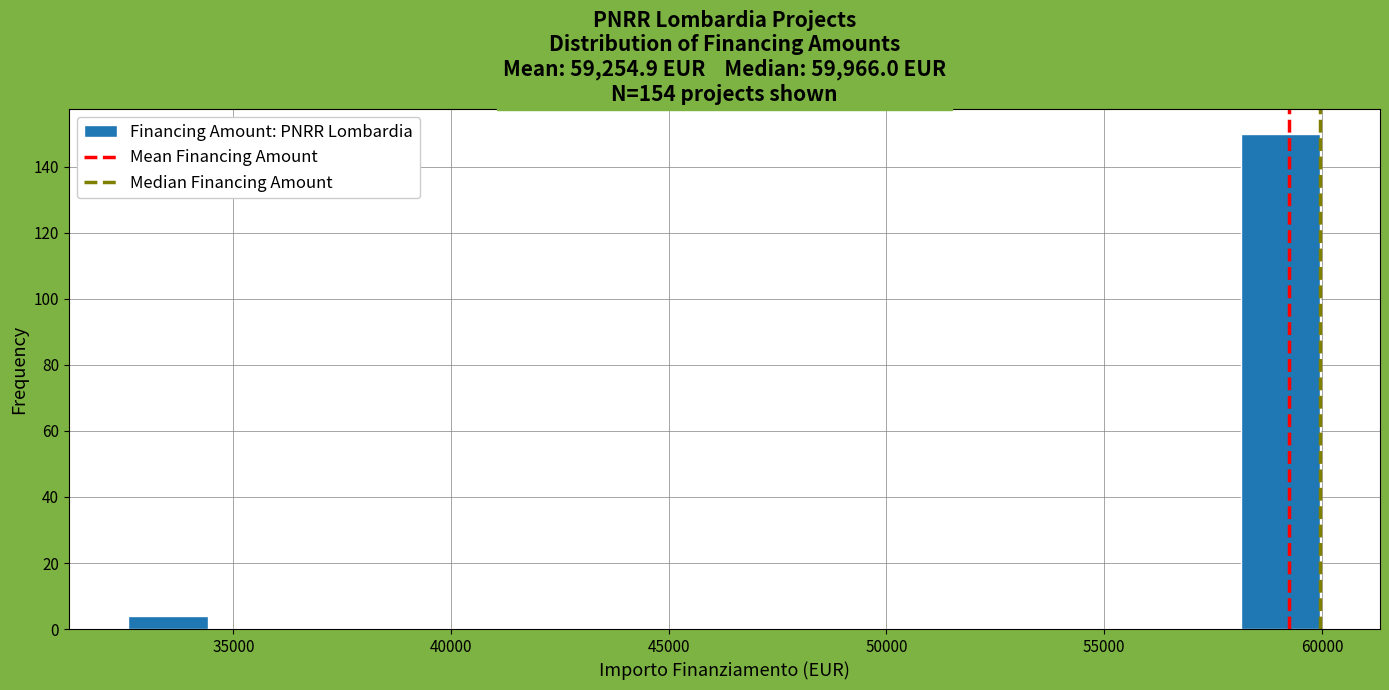

Around what value on the x-axis is the tallest bar? Give the approximate position of its centre, as read against the axis.

59000